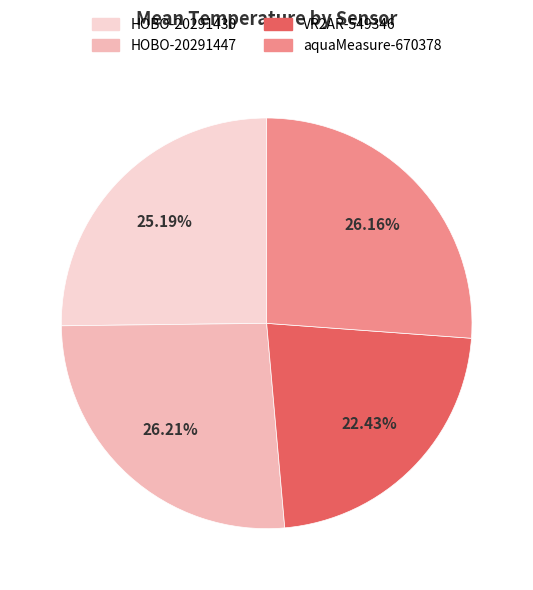

To the nearest percent, what percentage of the pie is VR2AR-549346?

22%